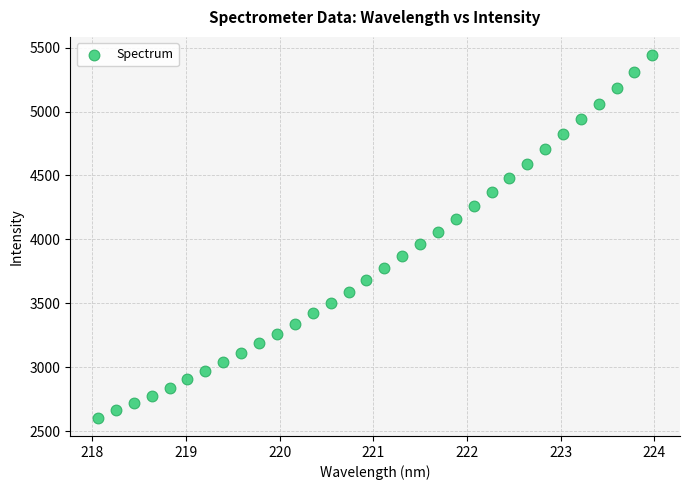

What is the range of X values (max minus min)?

5.9